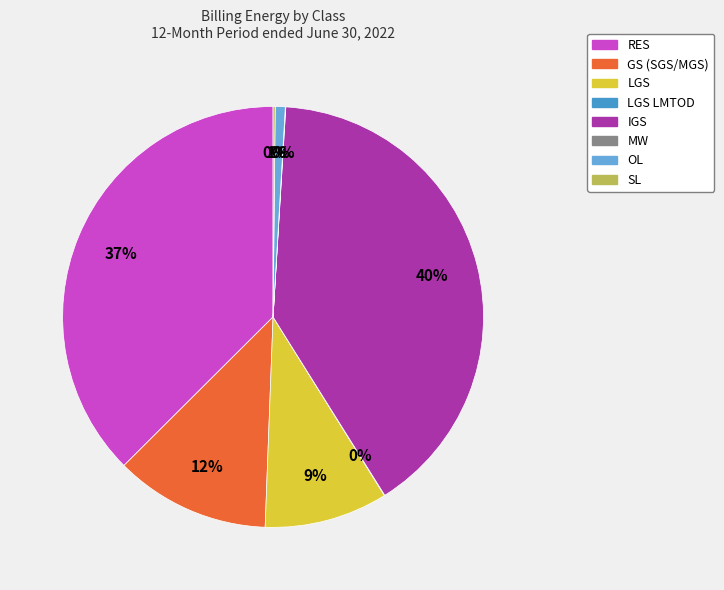

Is there any slice that represents more than half of the pie?

No